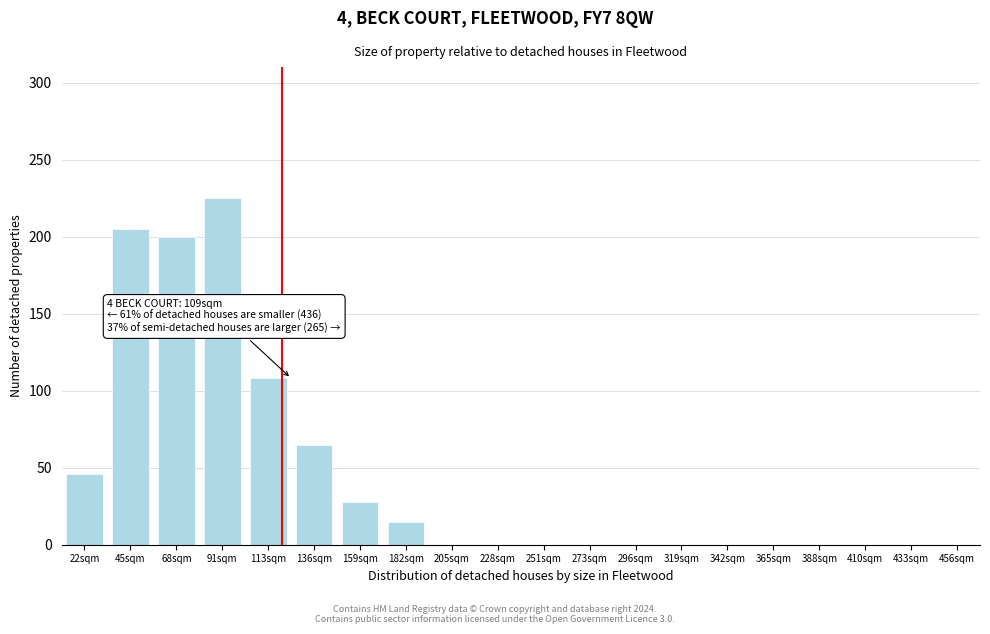

Reading right to left, extract all data points from this chart.

456sqm=0	433sqm=0	410sqm=0	388sqm=0	365sqm=0	342sqm=0	319sqm=0	296sqm=0	273sqm=0	251sqm=0	228sqm=0	205sqm=0	182sqm=15	159sqm=28	136sqm=65	113sqm=108	91sqm=225	68sqm=200	45sqm=205	22sqm=46